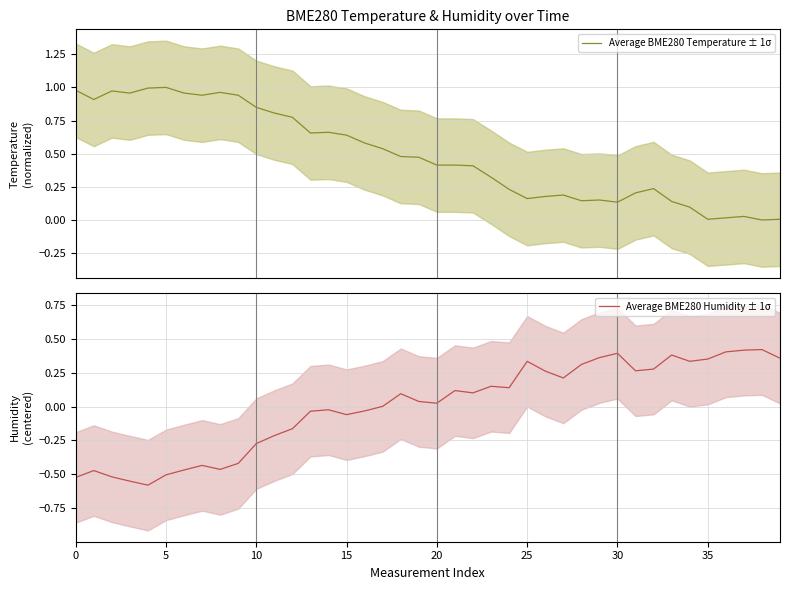

At 36, list the series in order from largest to smallest.

Average BME280 Humidity ± 1σ, Average BME280 Temperature ± 1σ